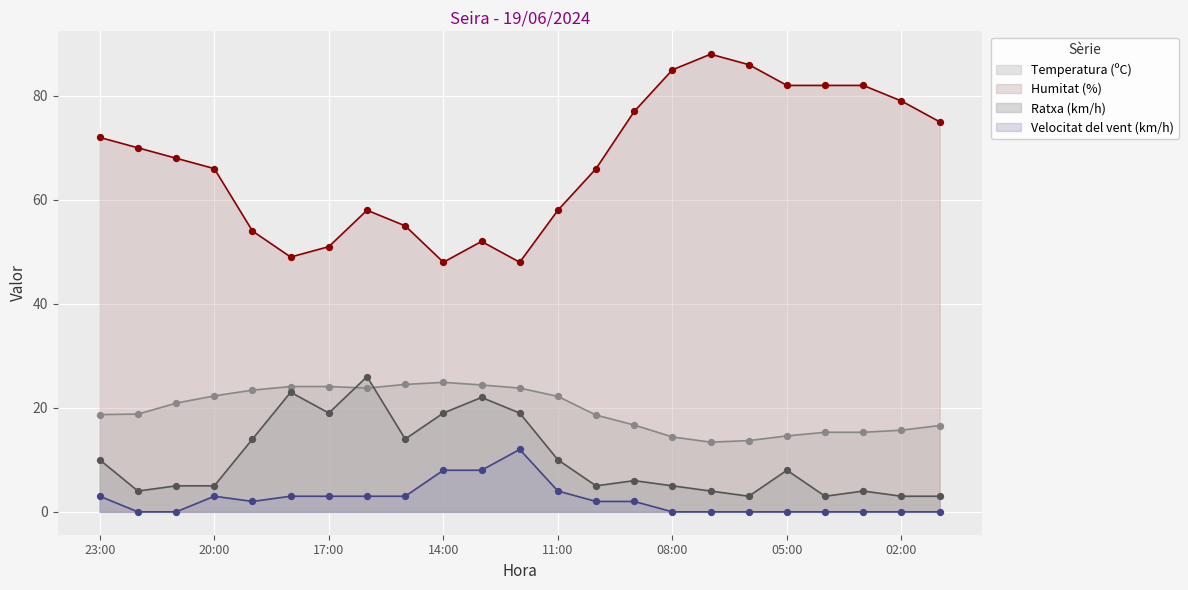

Which series contains the highest Y value?

Humitat (%)